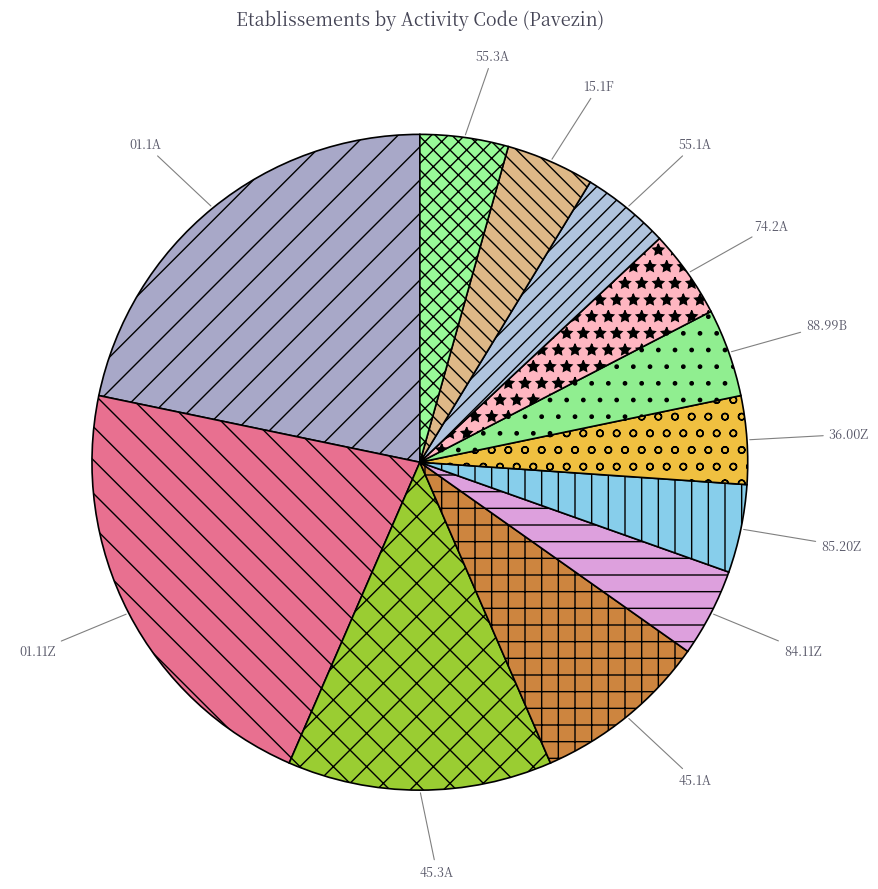

Is the sum of 01.1A and 15.1F greater than half?

No